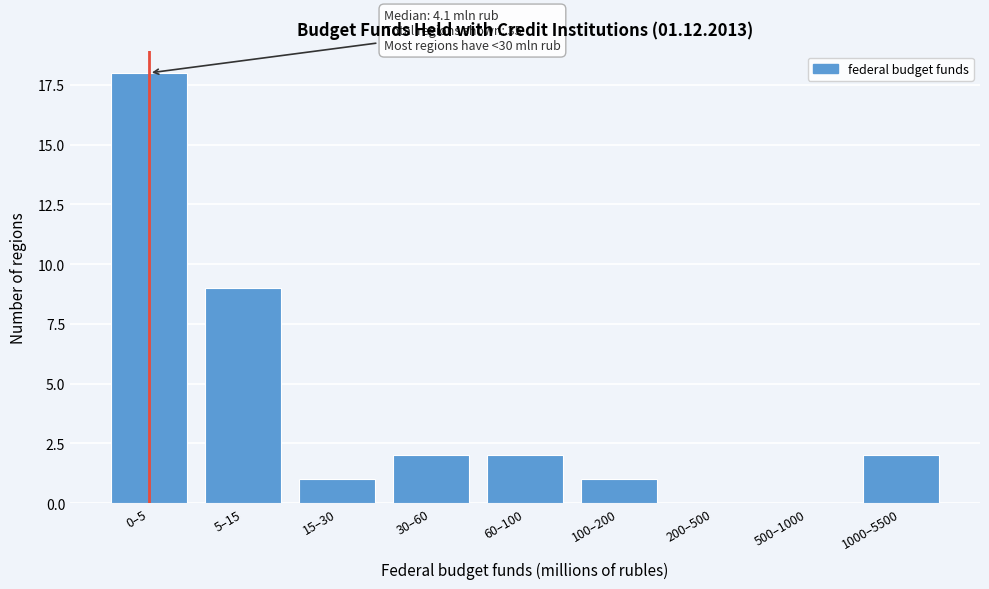

Reading left to right, extract all data points from this chart.

0–5=18	5–15=9	15–30=1	30–60=2	60–100=2	100–200=1	200–500=0	500–1000=0	1000–5500=2